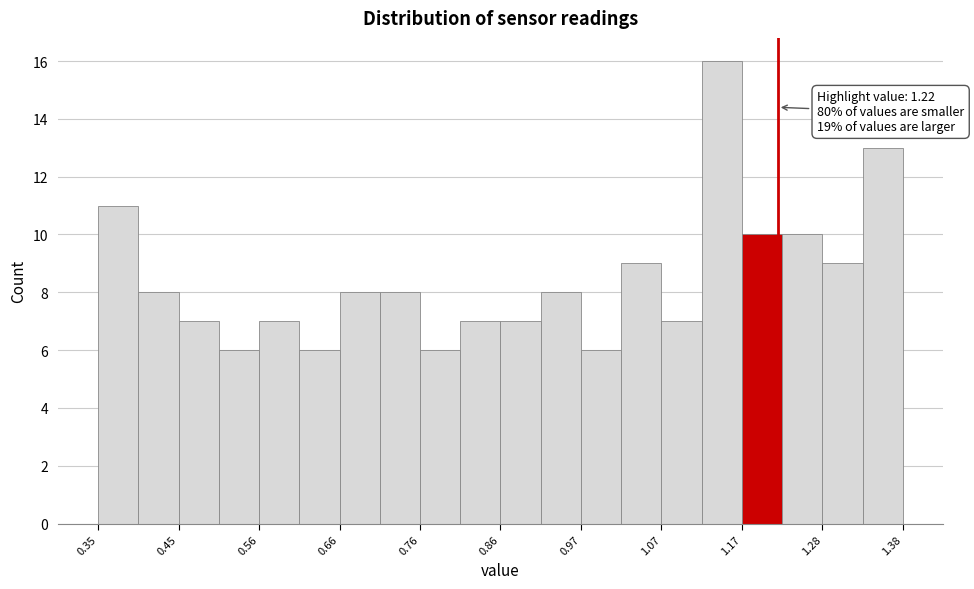

Read against the x-axis, roughly where is the centre of the tallest bar?

1.14